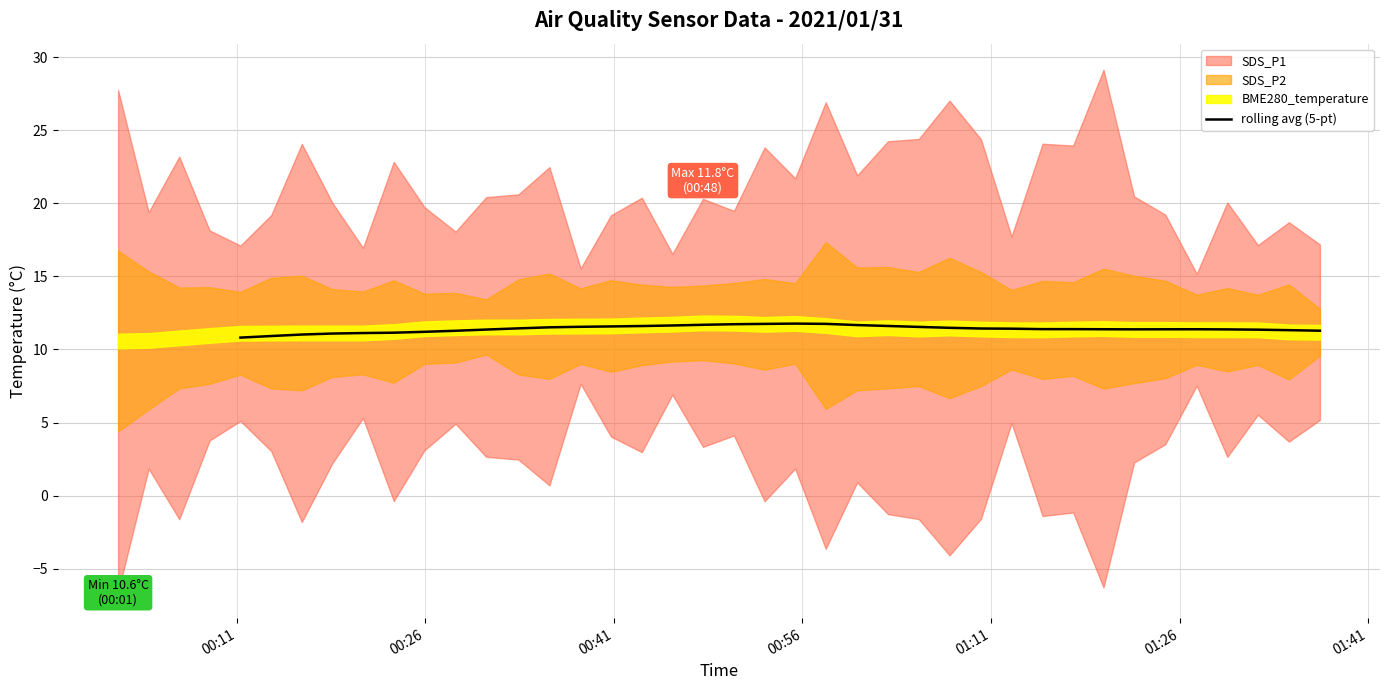

How many points are higher than both their immediate neighbors (excluding endpoints)?

2